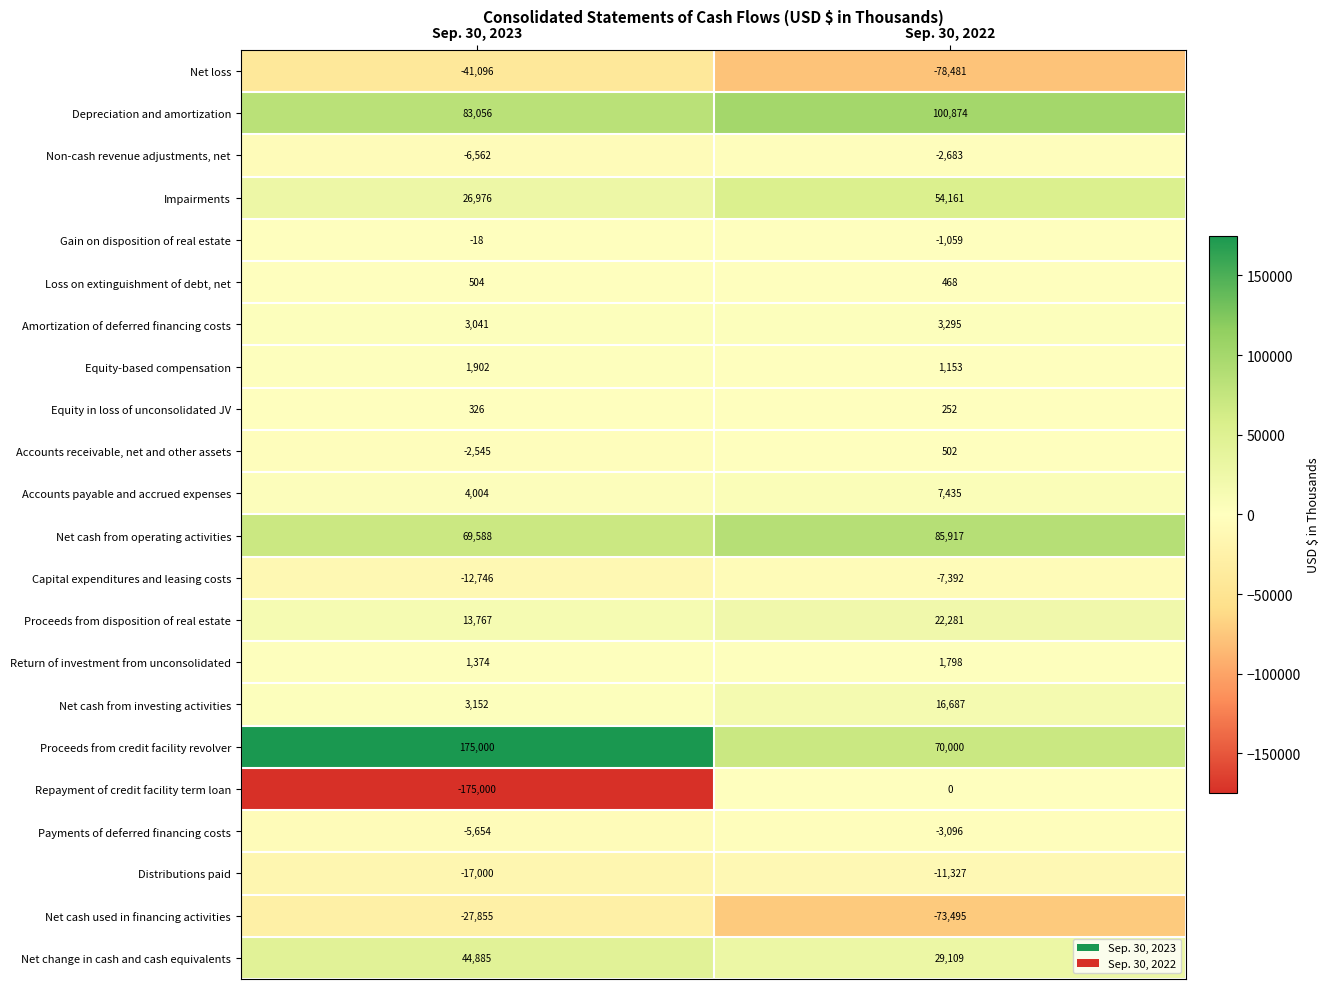

What is the difference between the Net cash from operating activities values at Sep. 30, 2022 and Sep. 30, 2023?

16329